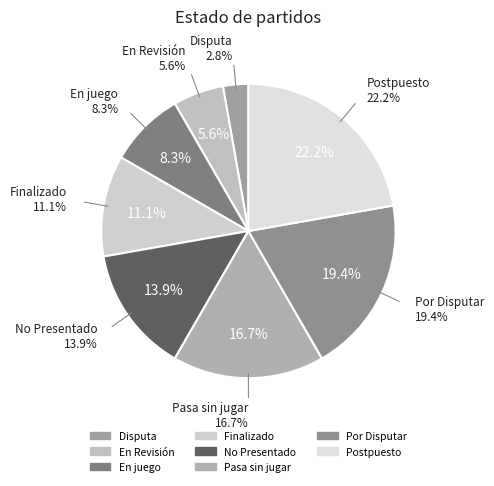

Between En juego and No Presentado, which is larger?

No Presentado